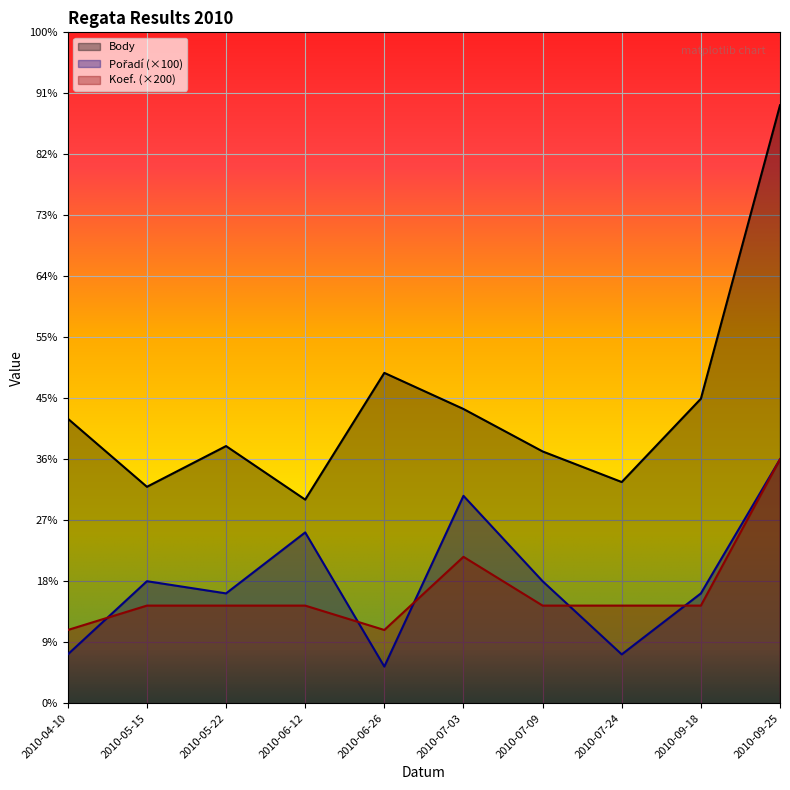

Which has a higher value, 2010-06-26 or 2010-09-25?

2010-09-25